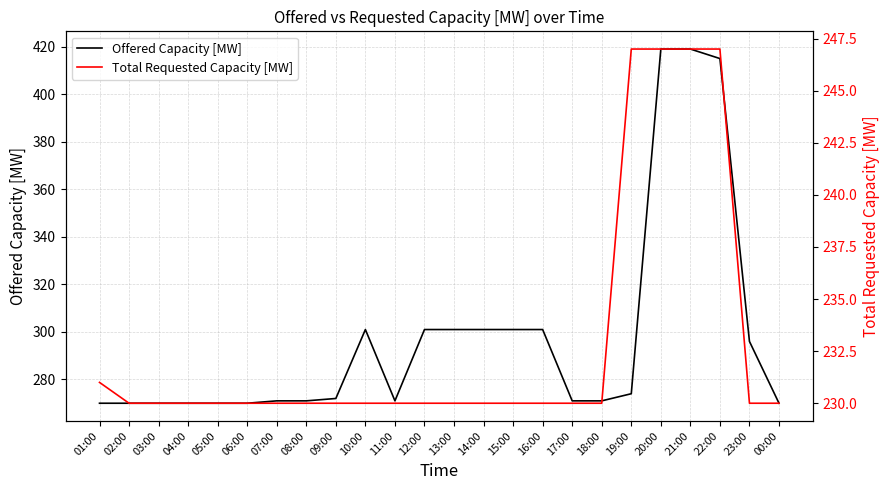

Which has a higher value, 01:00 or 14:00?

14:00